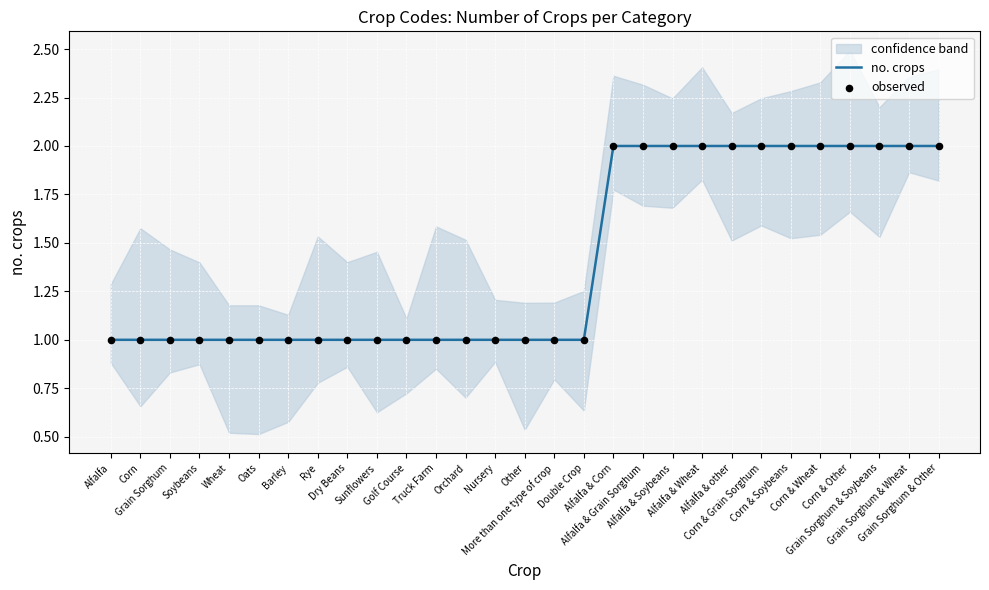

At how many categories does at least one series exceed 1?

12